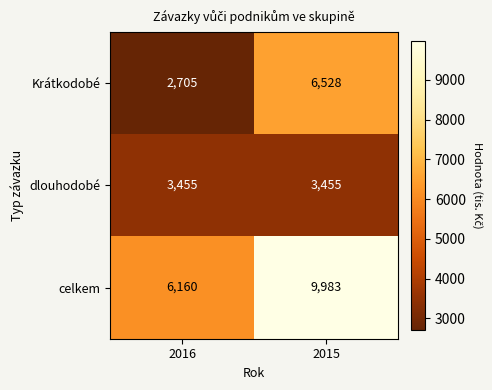

At how many categories does at least one series exceed 4064?

2